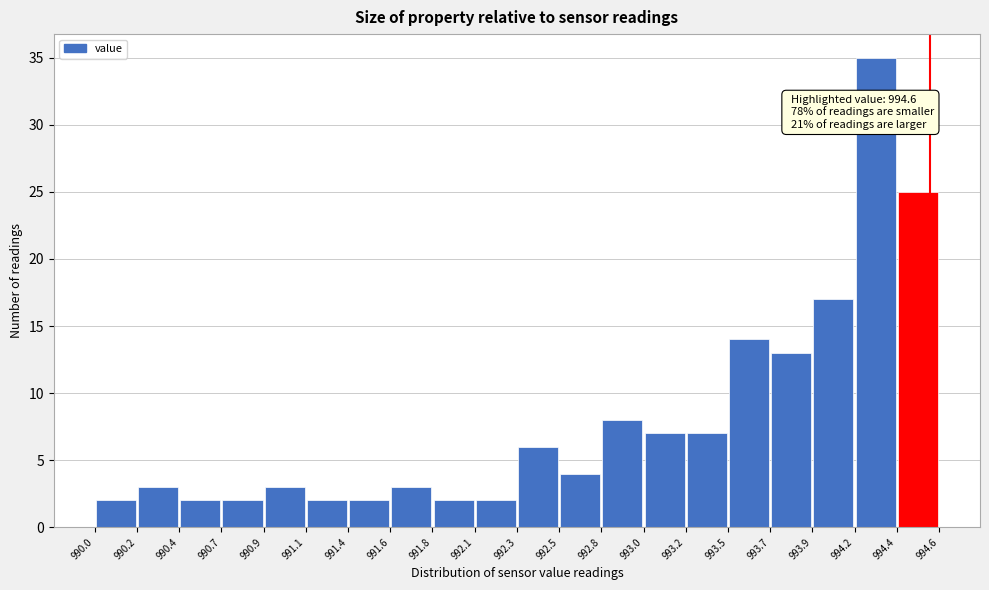

Over which range of the x-axis is the bar tallest?

994.2 to 994.4